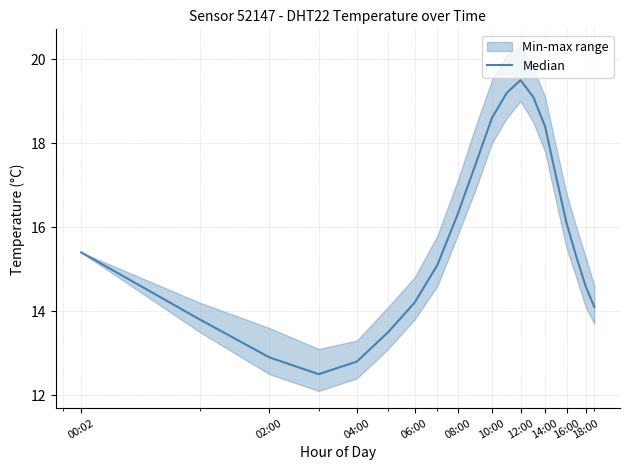

Approximately how many times larger is the value at 02:00 compared to 06:00?

1.1